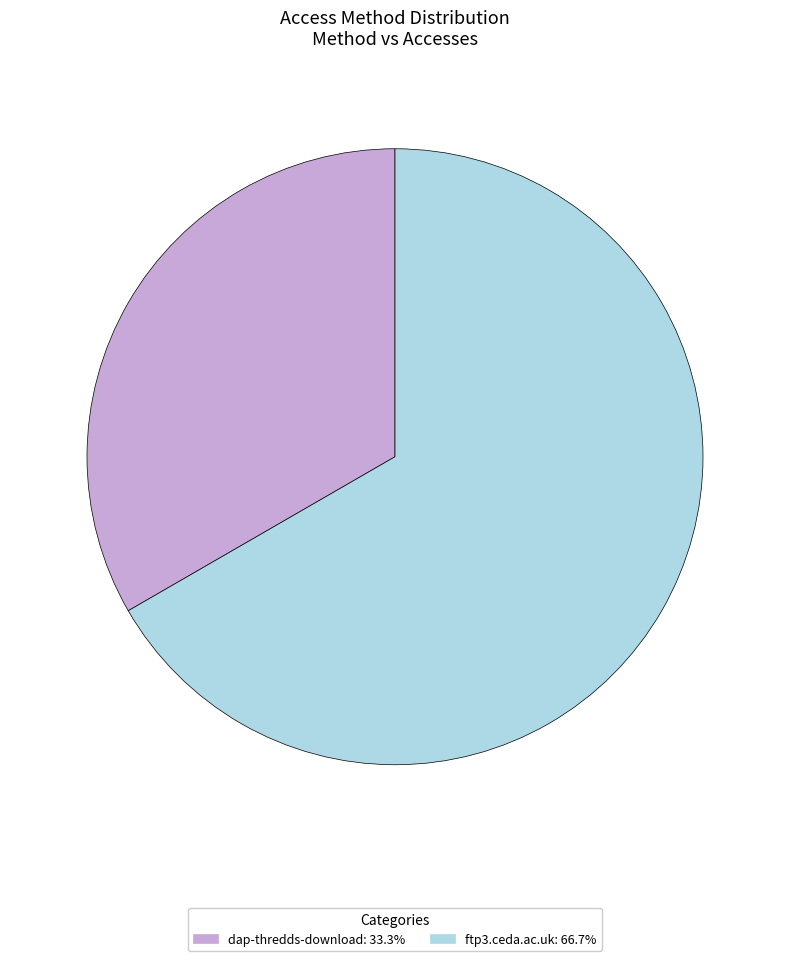

Which slice is the largest?

ftp3.ceda.ac.uk